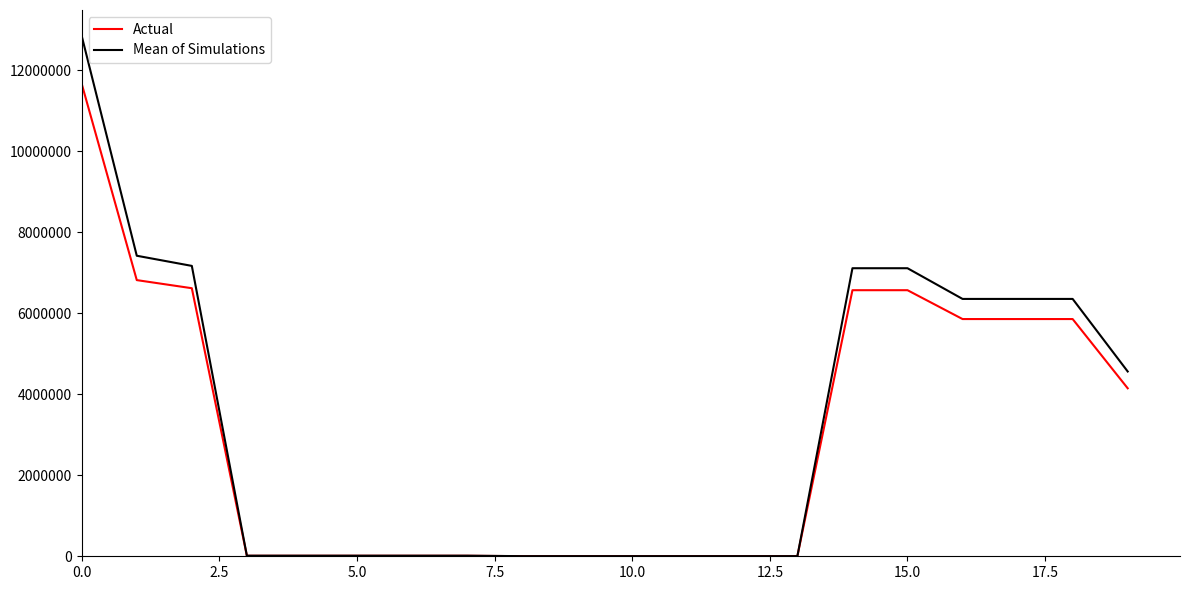

What is the greatest value displayed?

12844300.0